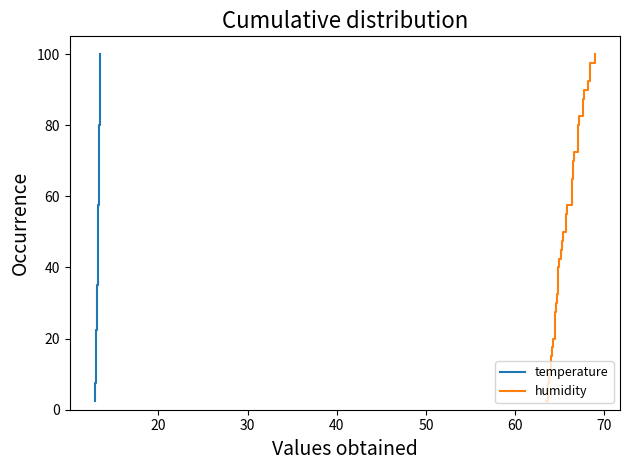

What is the highest value of the temperature series?

100.0